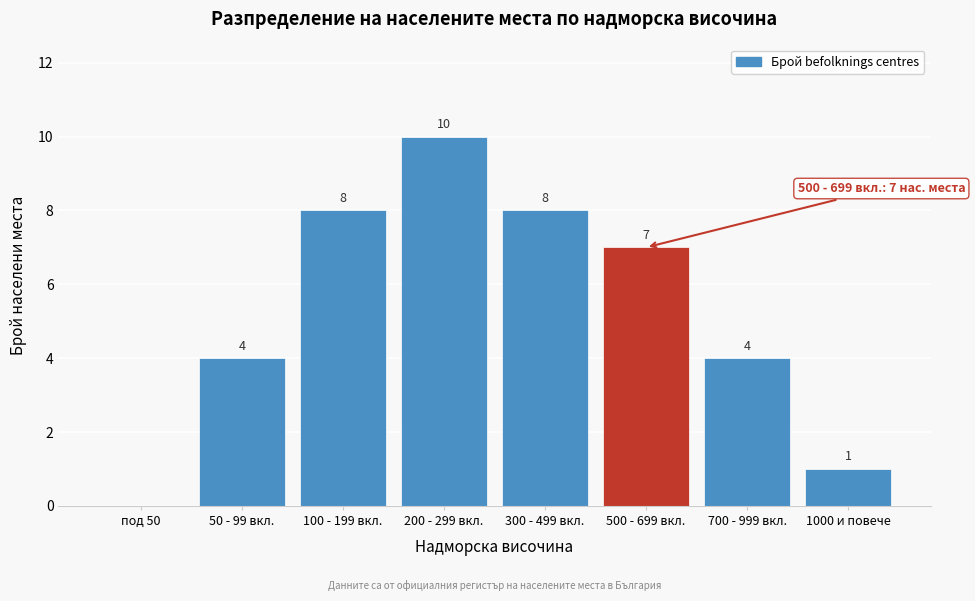

Reading right to left, transcribe all the data shown in this chart.

1000 и повече=1	700 - 999 вкл.=4	500 - 699 вкл.=7	300 - 499 вкл.=8	200 - 299 вкл.=10	100 - 199 вкл.=8	50 - 99 вкл.=4	под 50=0